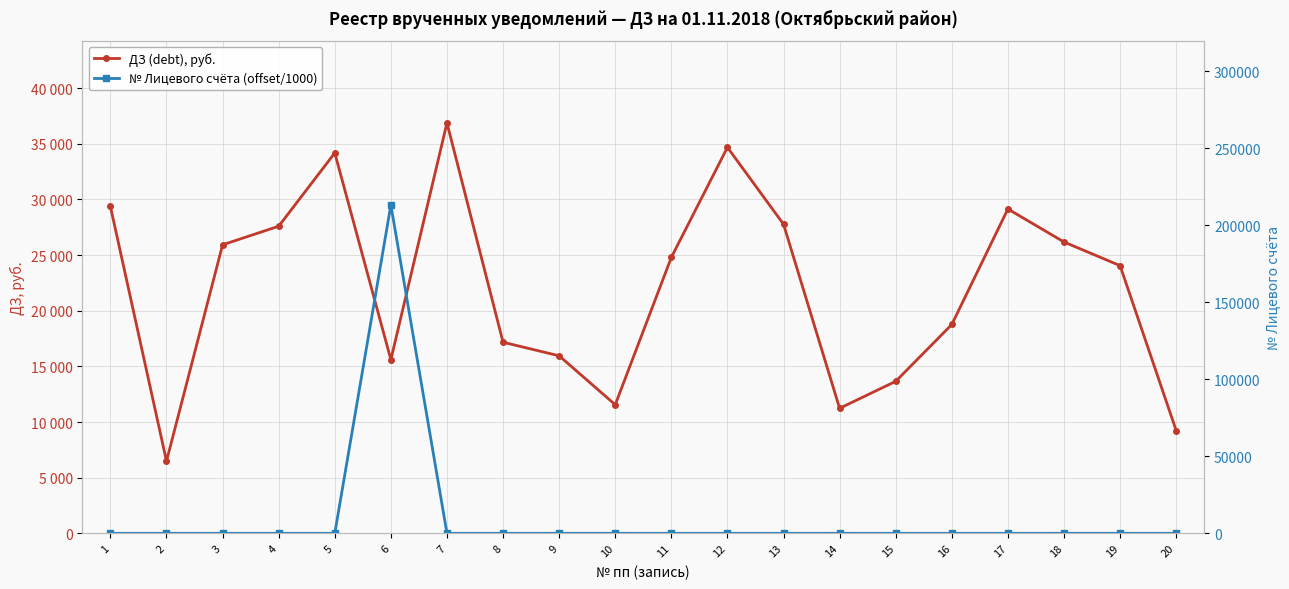

Where is ДЗ (debt), руб. nearest to the value 21678?

19